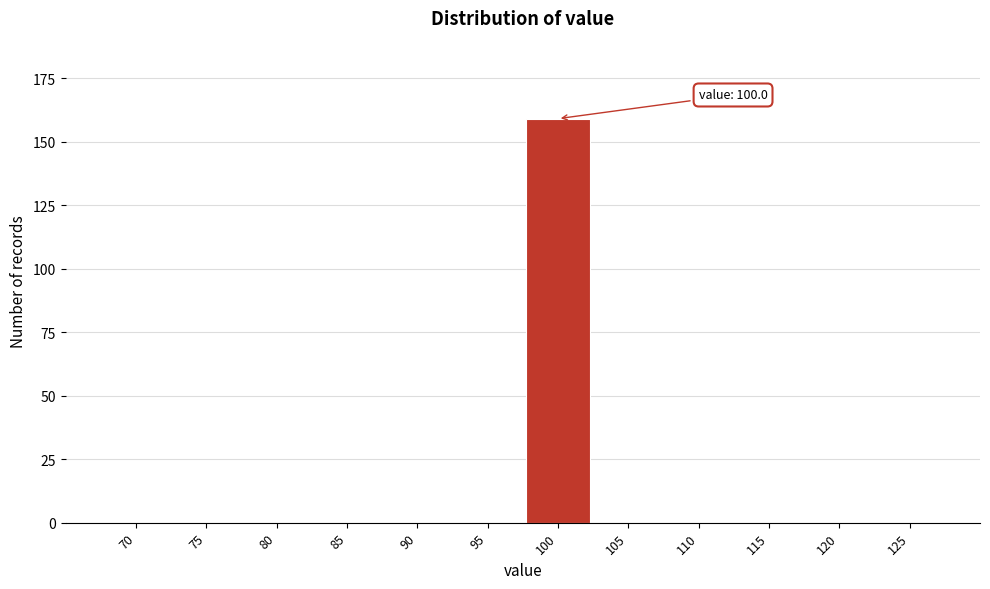

Reading left to right, what are all the values shown in this chart?

70=0	75=0	80=0	85=0	90=0	95=0	100=159	105=0	110=0	115=0	120=0	125=0